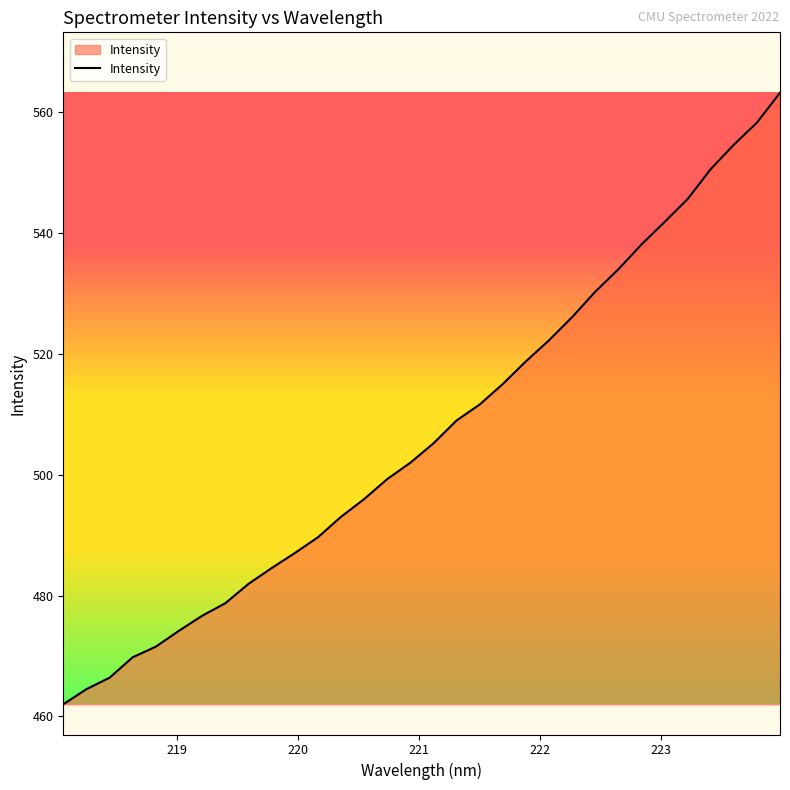

How many lines are shown in the chart?

1